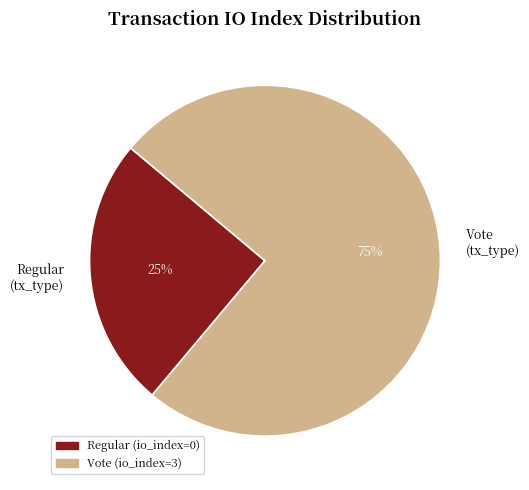

How many slices are in this pie chart?

2